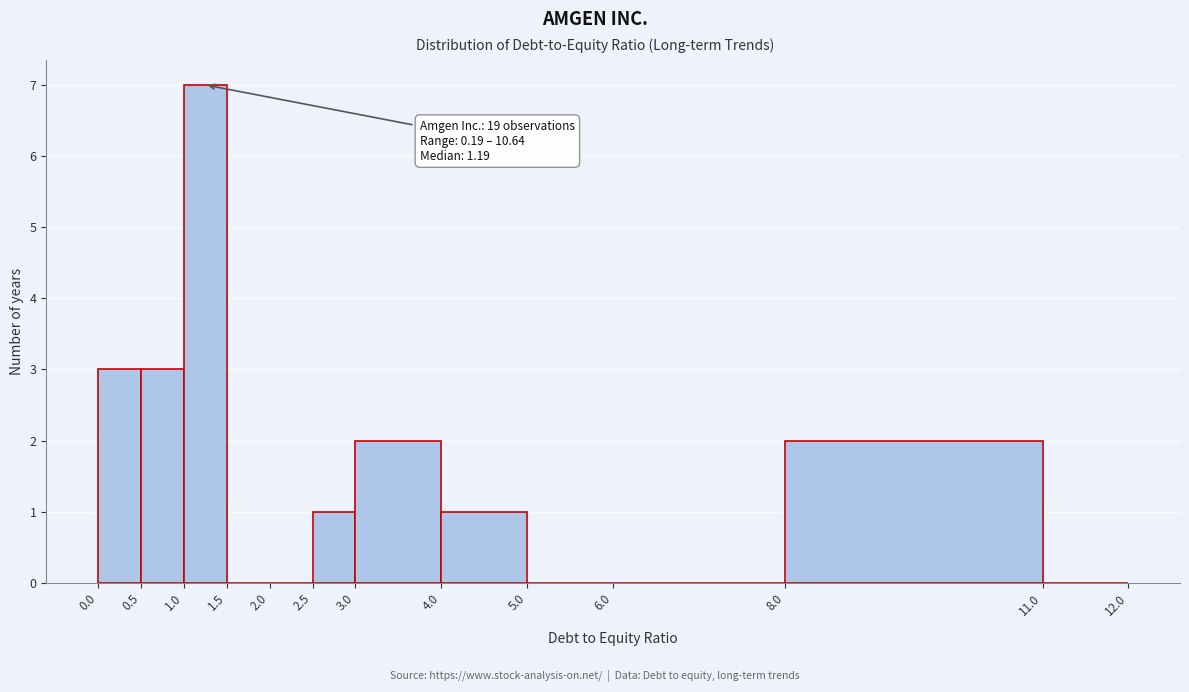

Which range on the x-axis has the tallest bar?

1.0 to 1.5